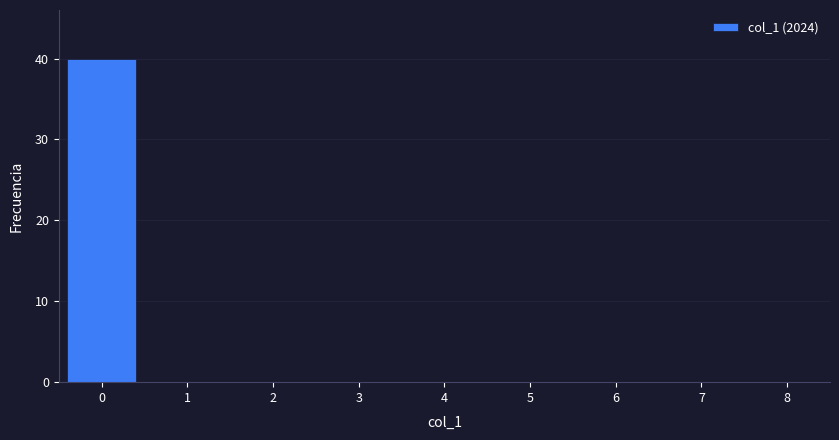

Reading left to right, list every bar in this chart as the range it spans on the x-axis followed by its height. The values are not printed on the chart, so give them approximately, as read against the axis.

-0.5 to 0.5: 40
0.5 to 1.5: 0
1.5 to 2.5: 0
2.5 to 3.5: 0
3.5 to 4.5: 0
4.5 to 5.5: 0
5.5 to 6.5: 0
6.5 to 7.5: 0
7.5 to 8.5: 0